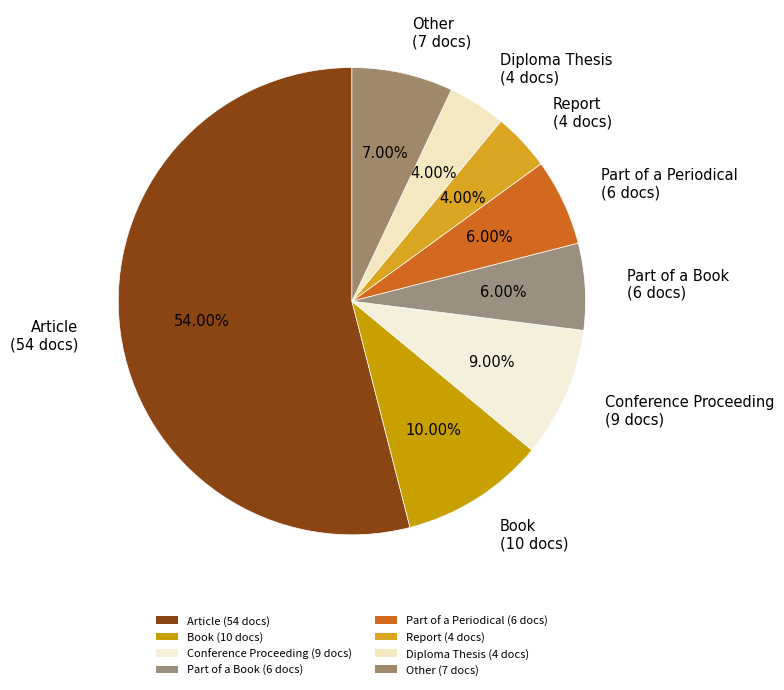

What percentage is the Diploma Thesis slice, to the nearest percent?

4%